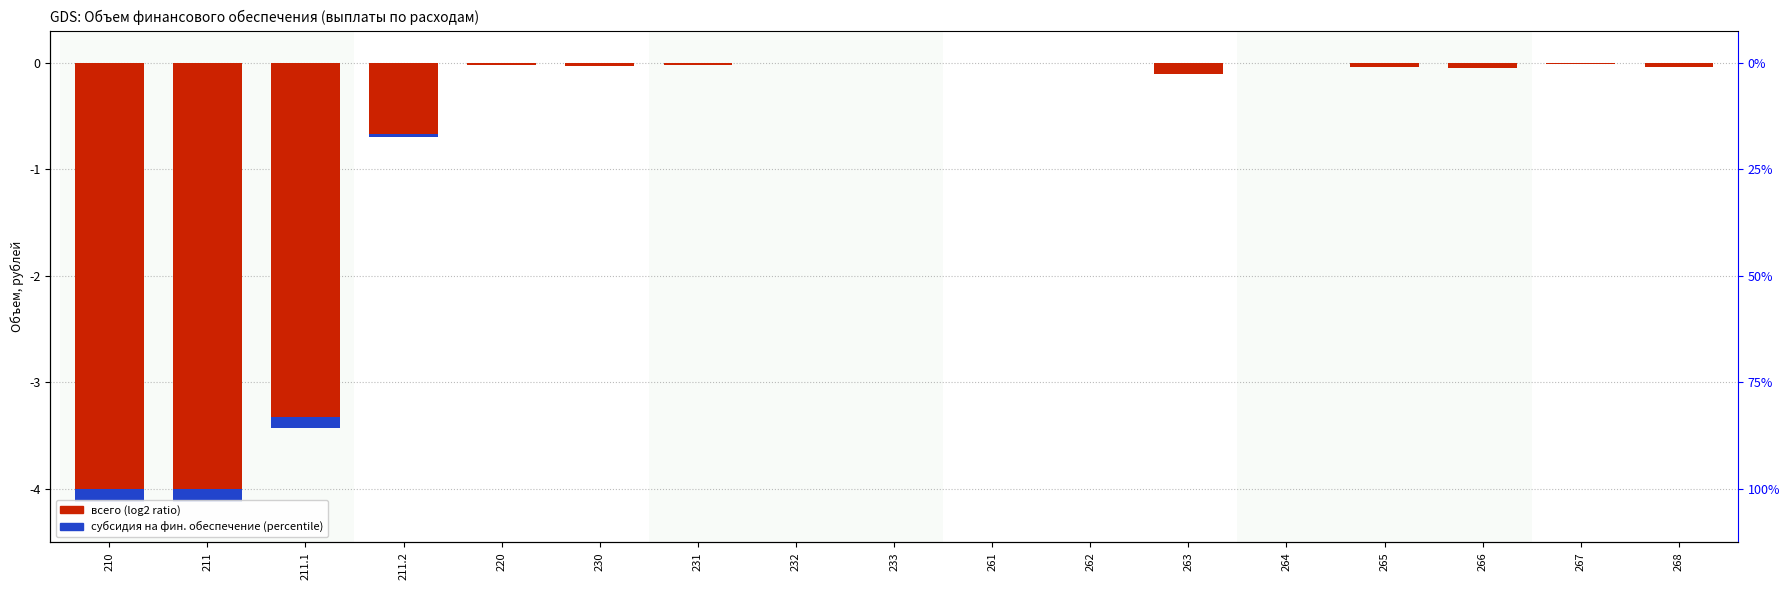

Between 261 and 267, which is larger?

261